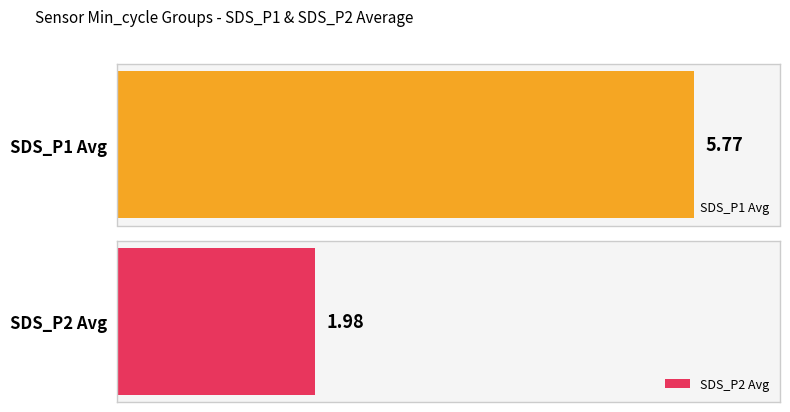

Which series has the widest spread of values?

SDS_P1